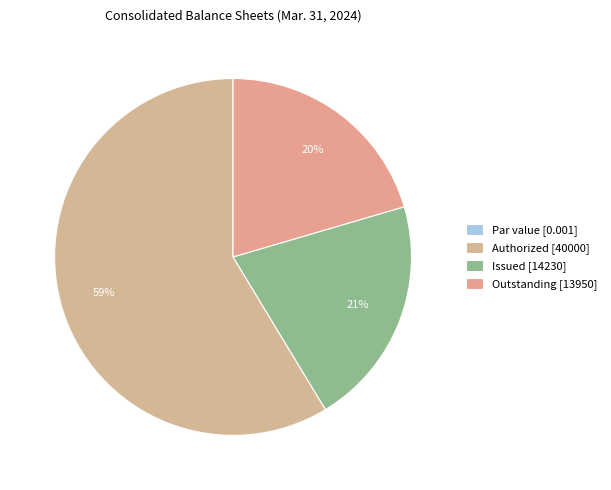

Rank the categories by value from highest to lowest.

Common stock, authorized (in shares), Common stock, issued (in shares), Common stock, outstanding (in shares), Common stock, par value (in dollars per share)